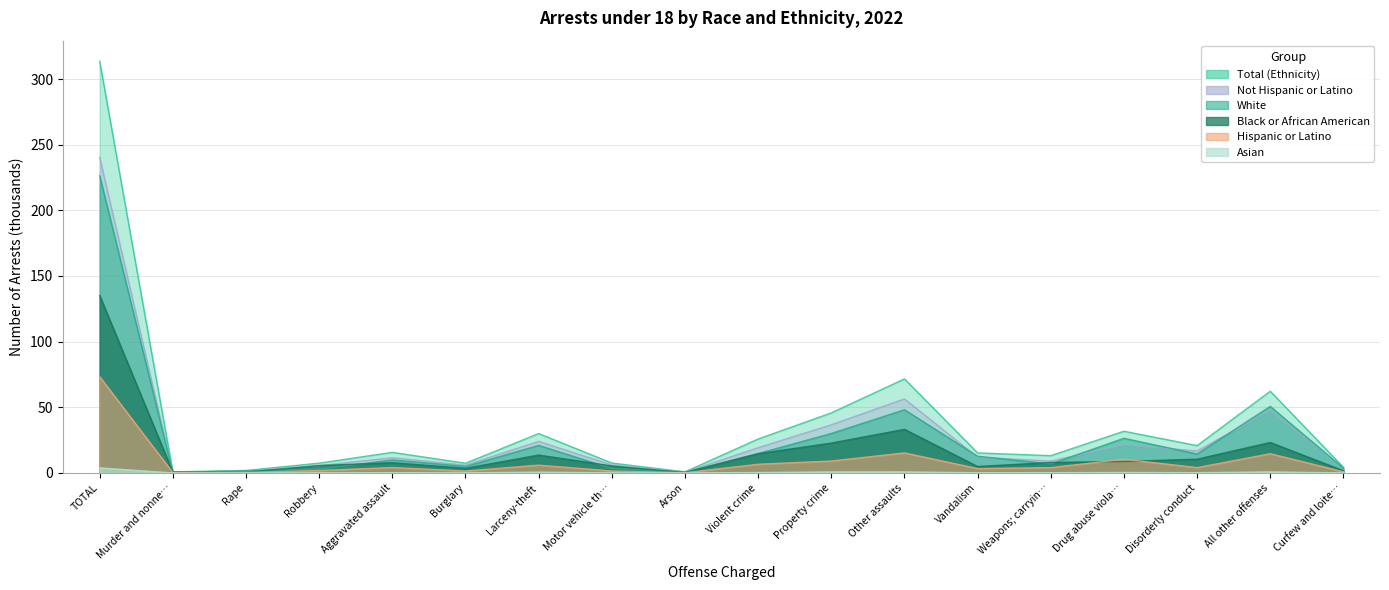

Reading right to left, extract all data points from this chart.

Total (Ethnicity): 4.3	62.2	20.8	31.8	13.1	15.2	71.6	45.7	25.8	0.8	7.5	30.0	7.4	15.7	7.5	1.9	0.8	313.5
White: 3.6	50.7	14.4	26.4	6.9	12.7	48.1	30.0	14.8	0.7	3.4	21.0	5.0	9.9	2.9	1.7	0.3	226.3
Black or African American: 1.6	23.2	10.5	8.8	8.0	4.9	33.2	22.7	14.7	0.3	5.3	13.6	3.5	7.8	5.6	0.6	0.7	135.1
Hispanic or Latino: 0.9	14.6	4.1	10.5	4.1	3.3	15.3	9.1	6.6	0.2	1.5	5.9	1.5	4.1	1.9	0.4	0.2	73.3
Not Hispanic or Latino: 3.4	47.6	16.8	21.3	9.1	11.9	56.4	36.6	19.2	0.6	6.1	24.0	5.9	11.6	5.6	1.5	0.6	240.2
Asian: 0.0	0.8	0.2	0.3	0.2	0.2	0.8	0.8	0.3	0.0	0.1	0.6	0.1	0.2	0.1	0.0	0.0	3.9